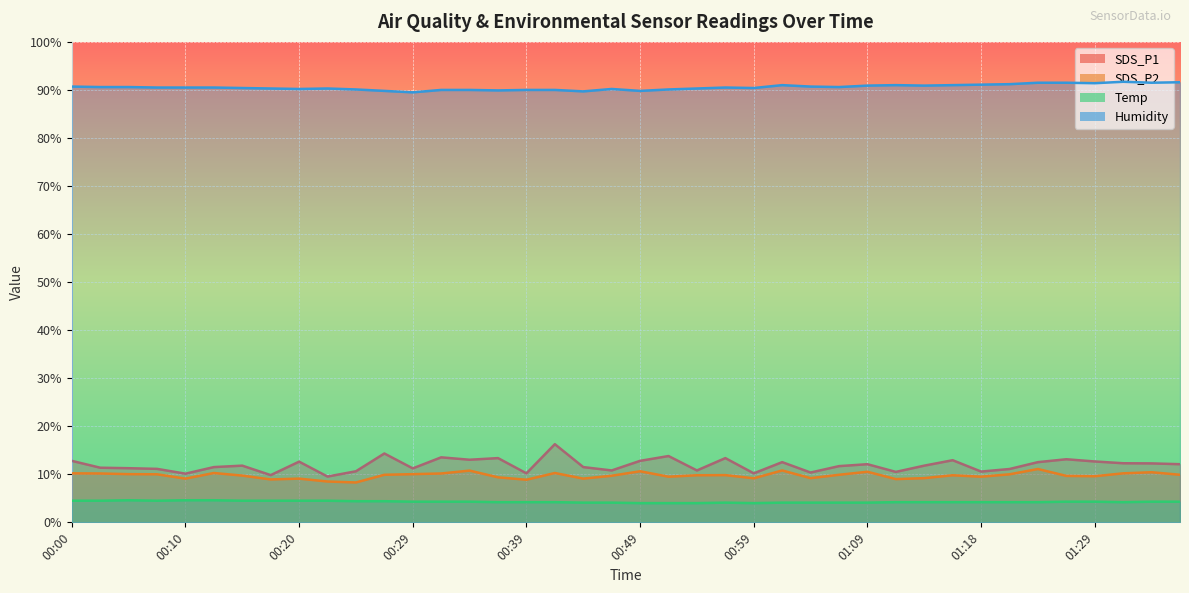

Which series has the largest total across all categories?

Humidity